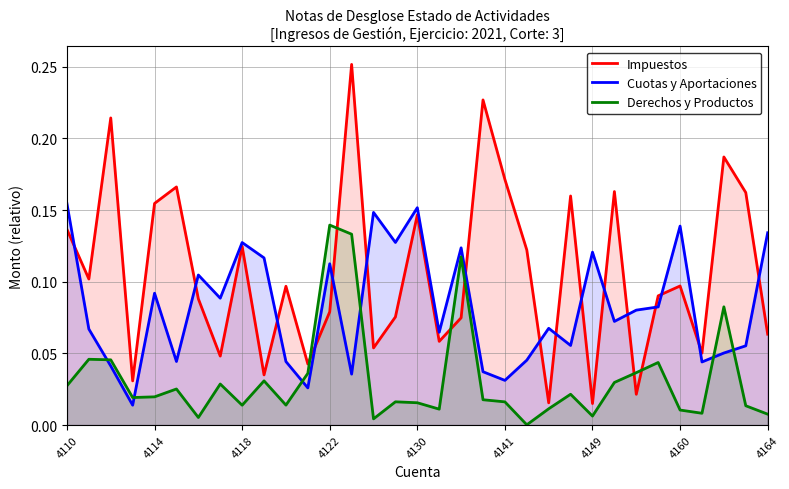

List the series in order of their overall mean, highest first.

Impuestos, Cuotas y Aportaciones, Derechos y Productos